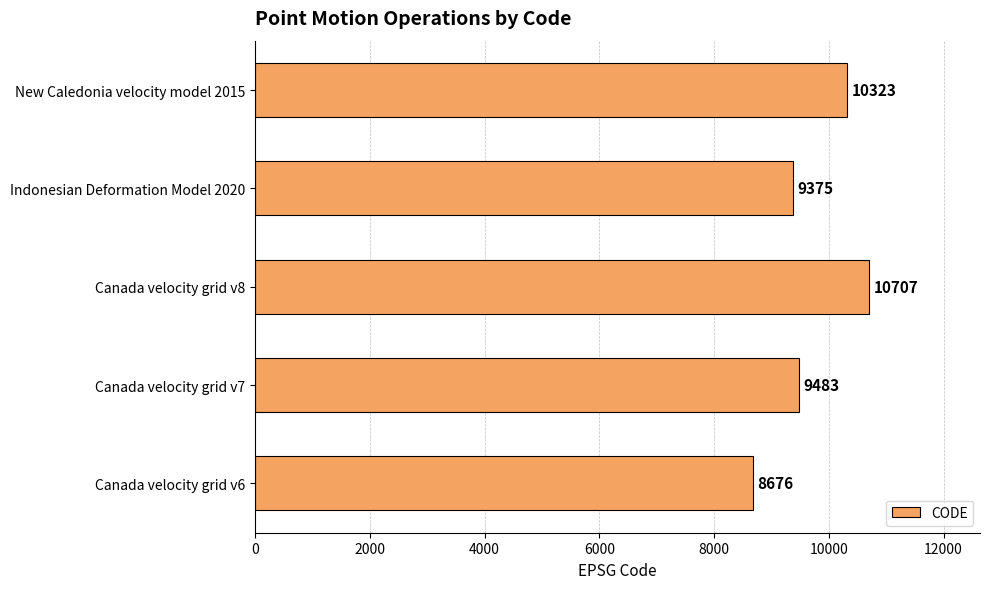

What is the change in value from Canada velocity grid v6 to Canada velocity grid v8?

+2031